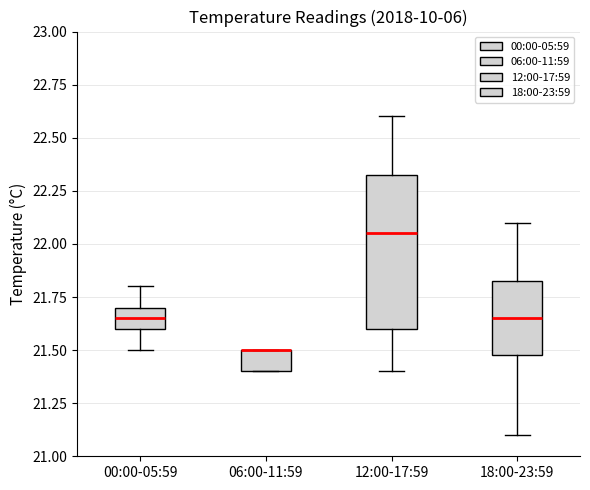

Reading left to right, transcribe this box plot: for each box, give where its median line is, the range the box spans, and where its two whiskers end, as read against the y-axis. The values are not printed on the chart, so give them approximately, as read against the axis.

00:00-05:59: median 21.65, box 21.60 to 21.70, whiskers 21.50 to 21.80
06:00-11:59: median 21.50 (drawn on the box's upper edge), box 21.40 to 21.50, whiskers 21.40 to 21.50
12:00-17:59: median 22.05, box 21.60 to 22.35, whiskers 21.40 to 22.60
18:00-23:59: median 21.65, box 21.50 to 21.85, whiskers 21.10 to 22.10